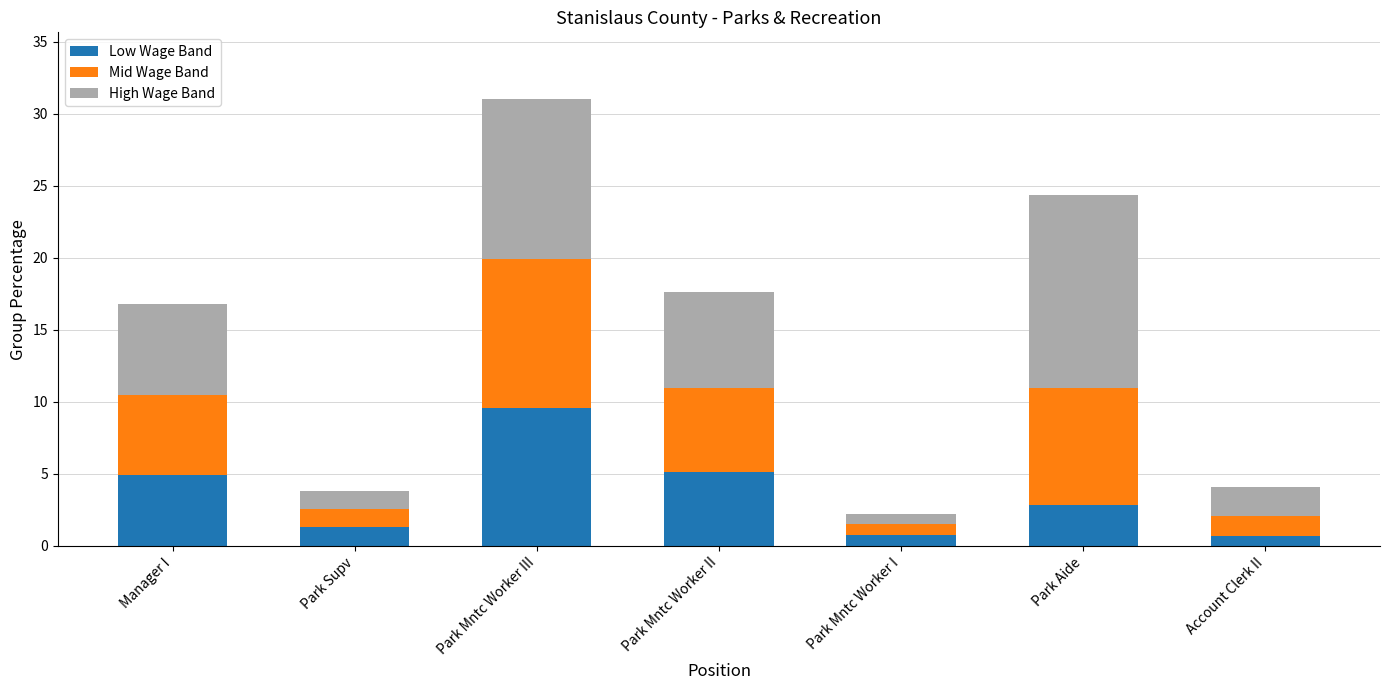

The Low Wage Band series shows 0.7 at Park Aide. True or false?

False